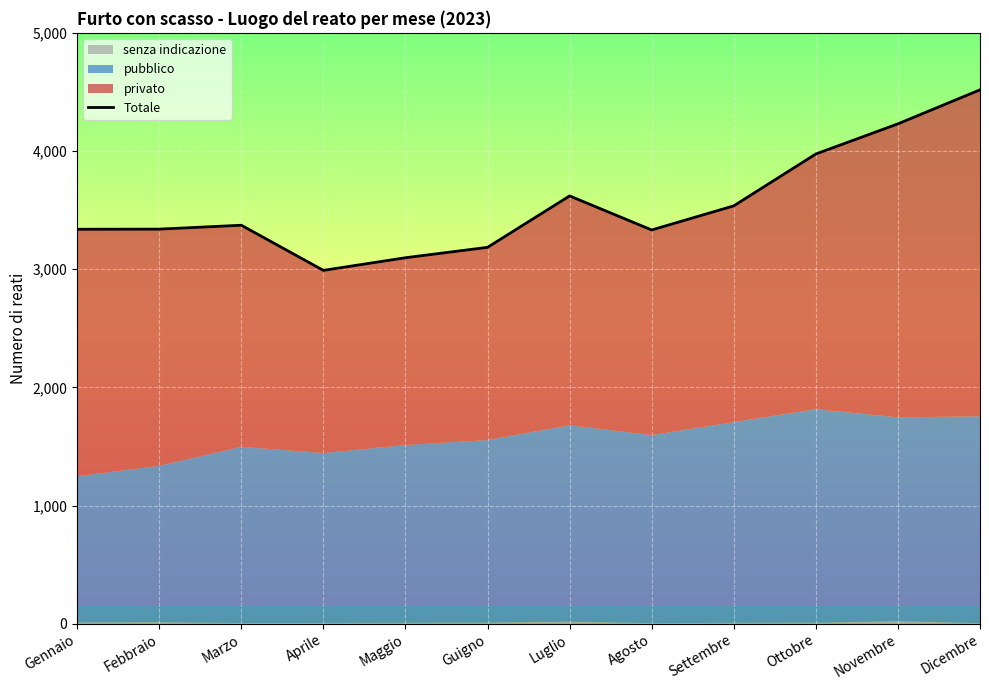

Rank the categories by value from highest to lowest.

Dicembre, Novembre, Ottobre, Luglio, Settembre, Marzo, Febbraio, Gennaio, Agosto, Guigno, Maggio, Aprile